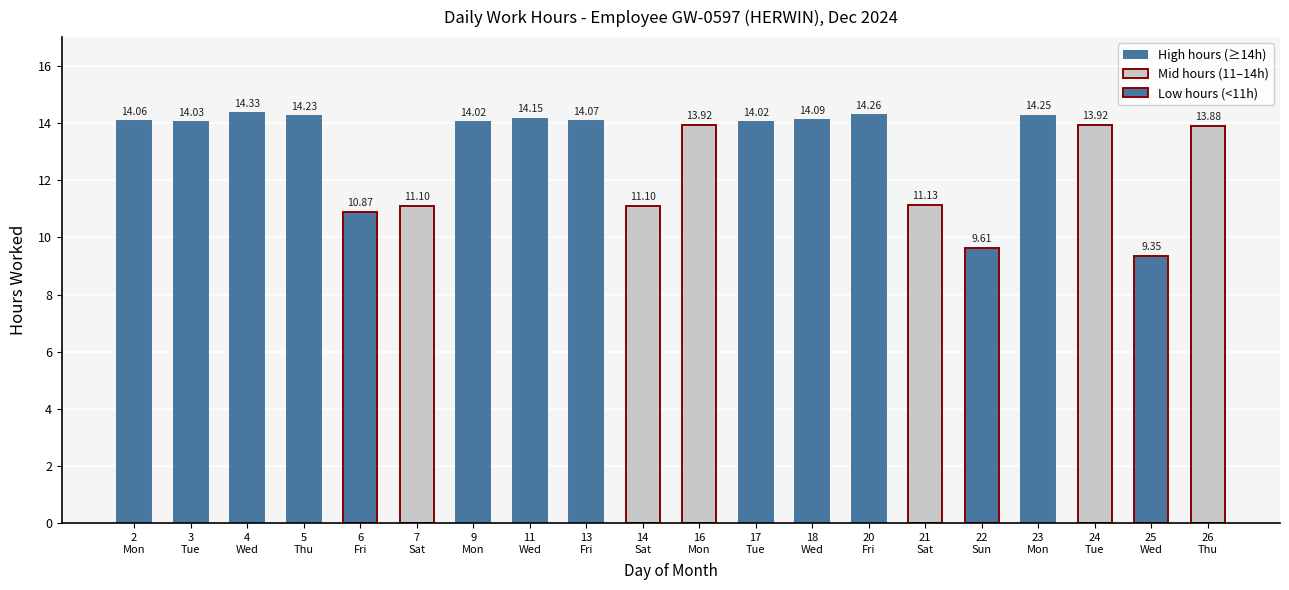

What is the average value?

13.0